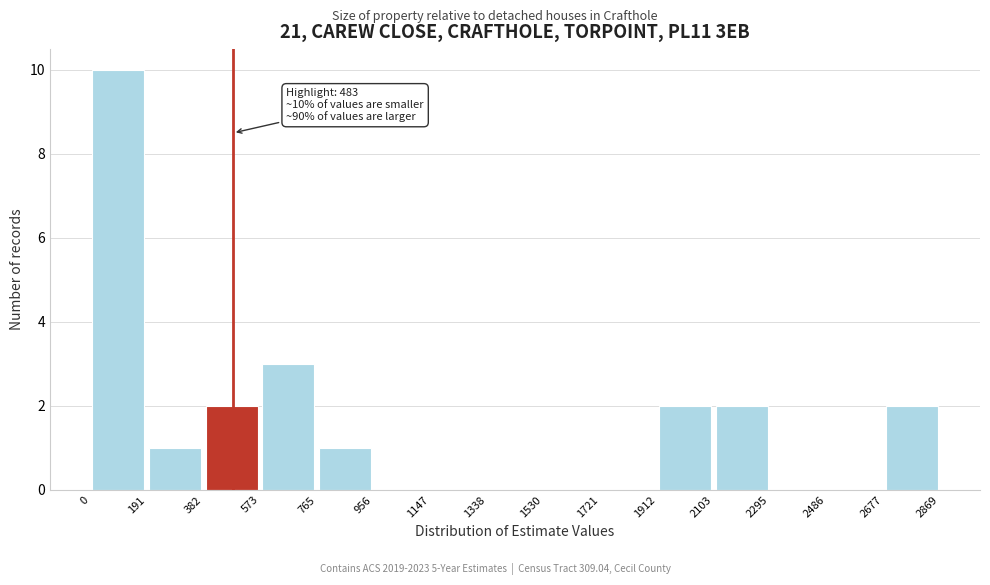

Over which range of the x-axis is the bar tallest?

0 to 191